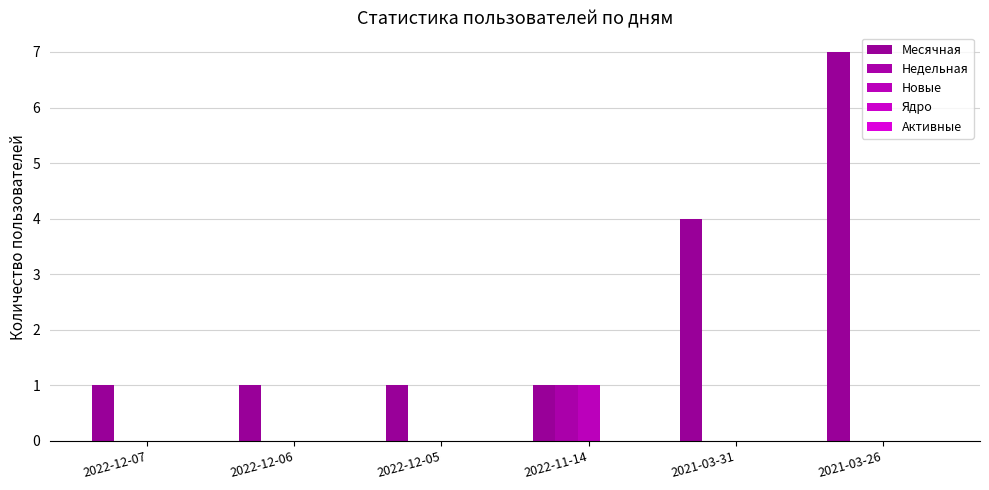

How many distinct data groups are displayed?

3